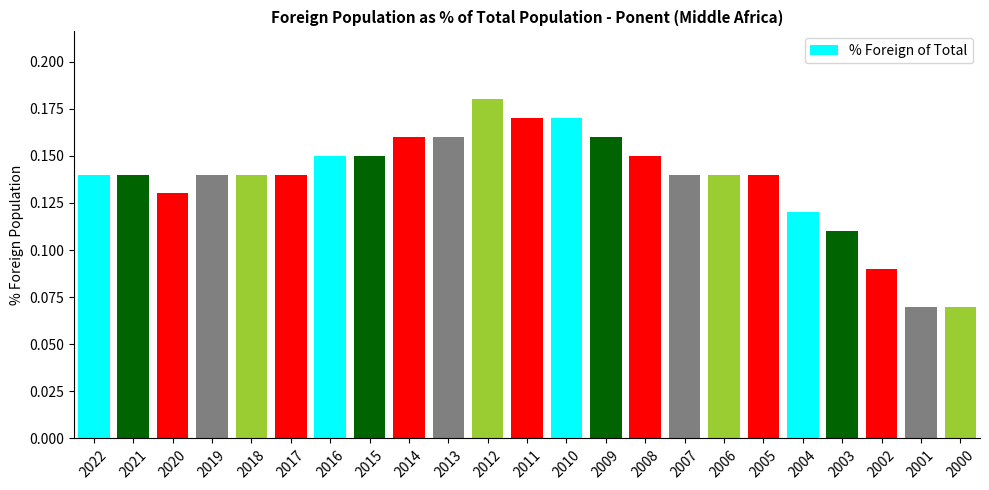

What is the sum of all values?

3.2